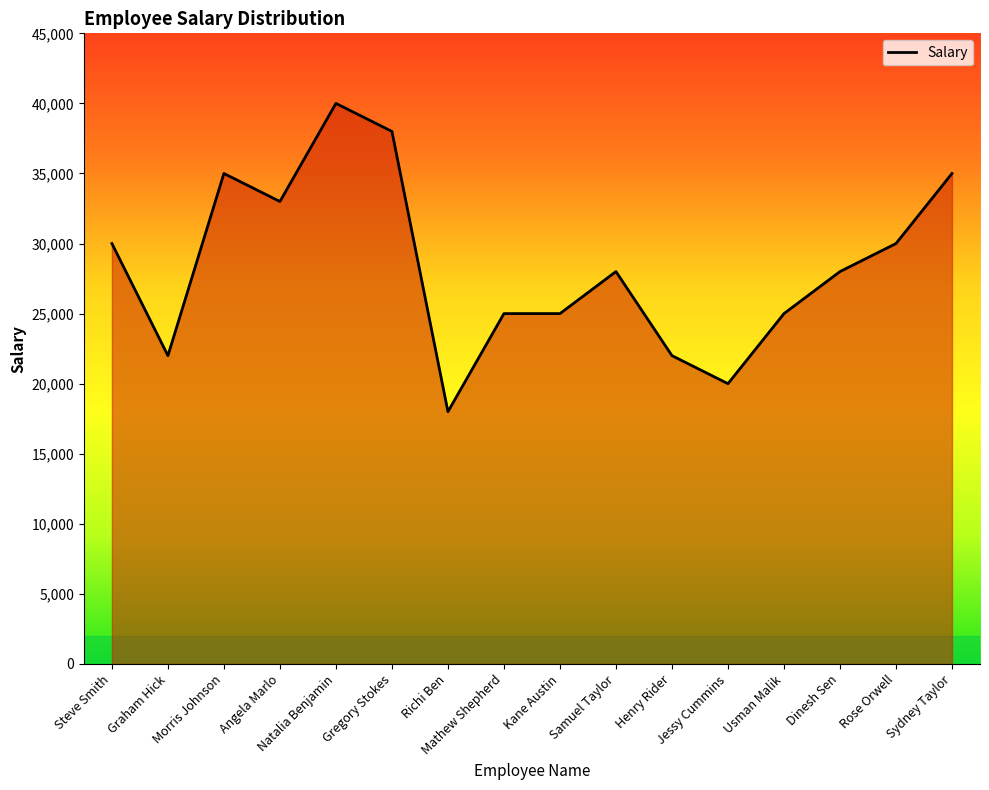

Read the value at Morris Johnson, to the nearest 10.

35000